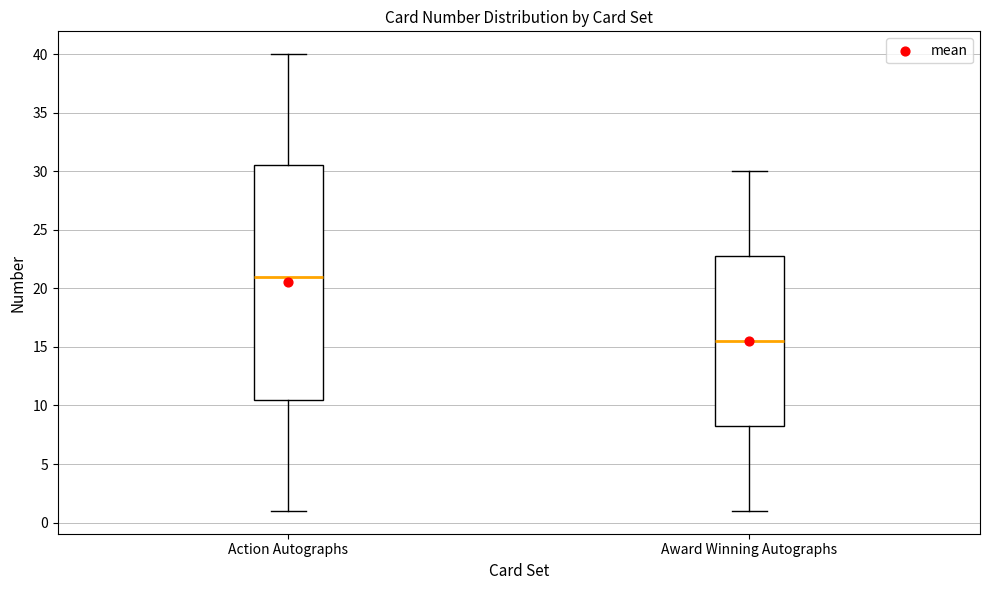

Reading left to right, read every box against the y-axis: the position of its median line, the range the box covers, and the ends of its whiskers. The values are not printed on the chart, so give them approximately, as read against the axis.

Action Autographs: median 21.0, box 10.5 to 30.5, whiskers 1.0 to 40.0
Award Winning Autographs: median 15.5, box 8.5 to 23.0, whiskers 1.0 to 30.0